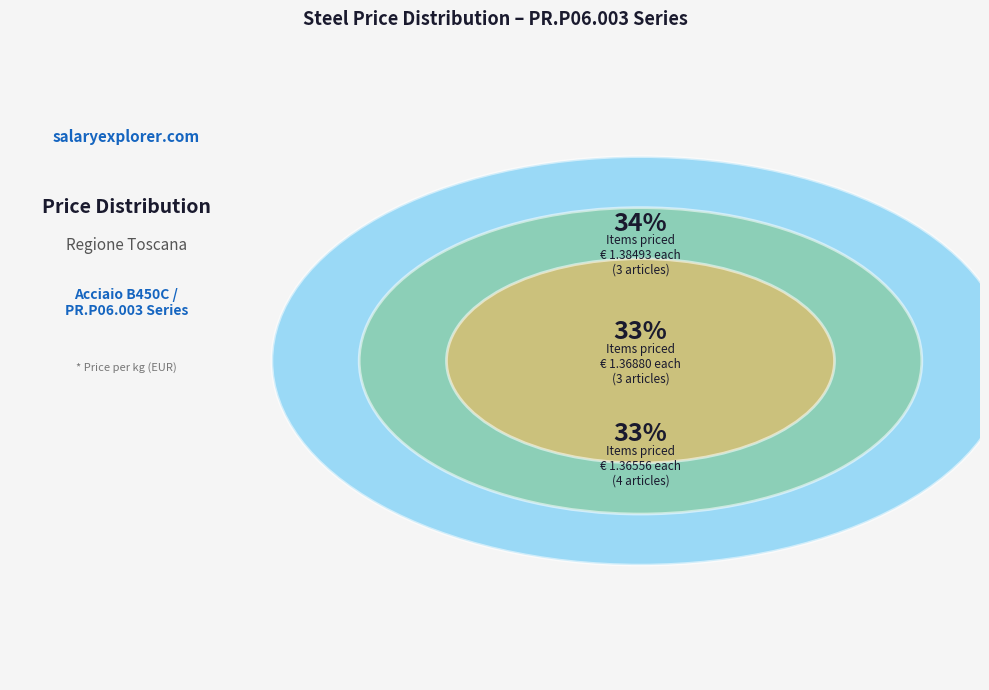

To the nearest percent, what percentage of the pie is PR.P06.003.002?

10%